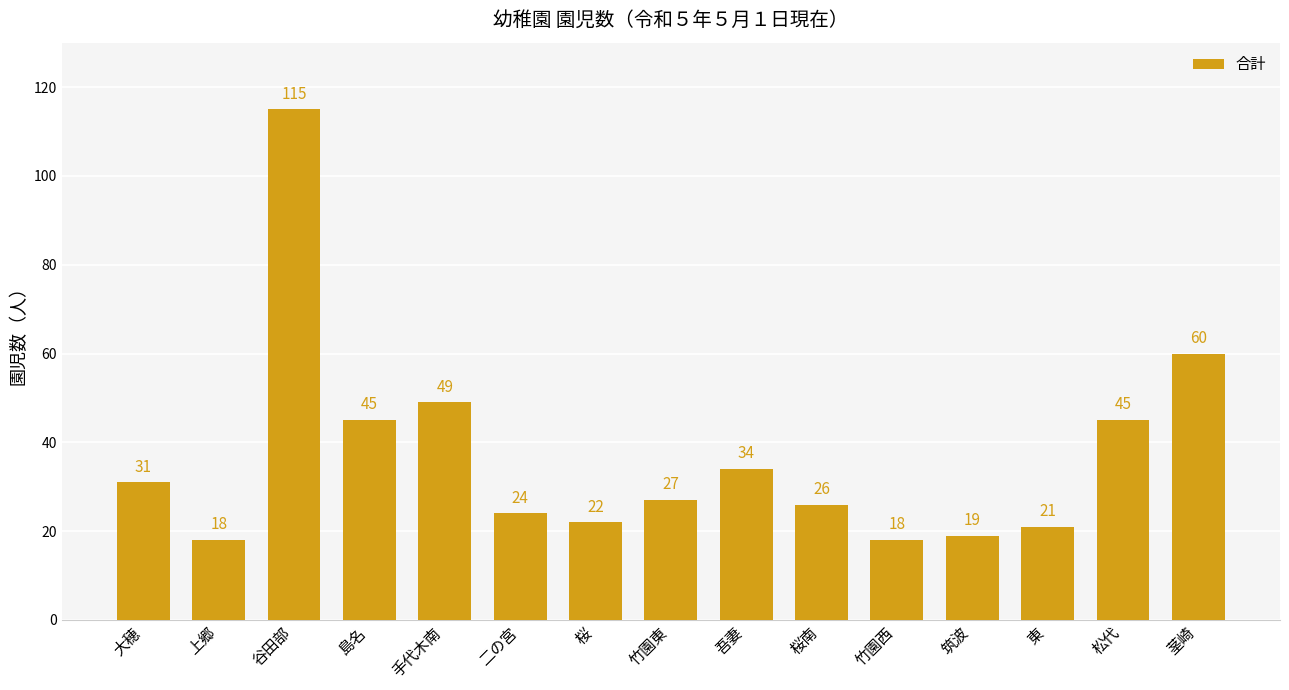

What is the label of the 1st bar from the left?

大穂